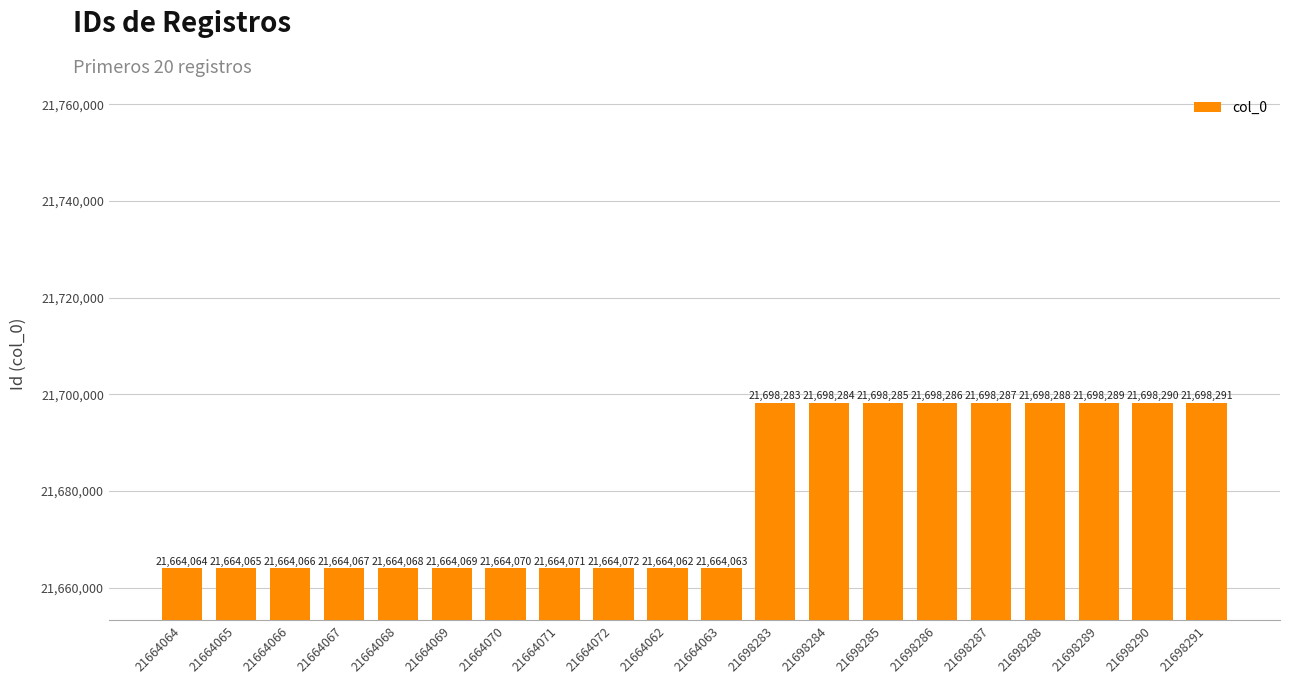

What is the difference between the values at 21698287 and 21698284?

3